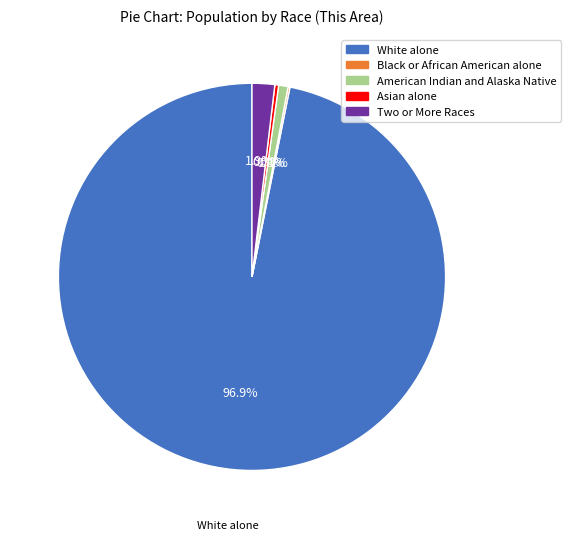

Which slice is the largest?

White alone